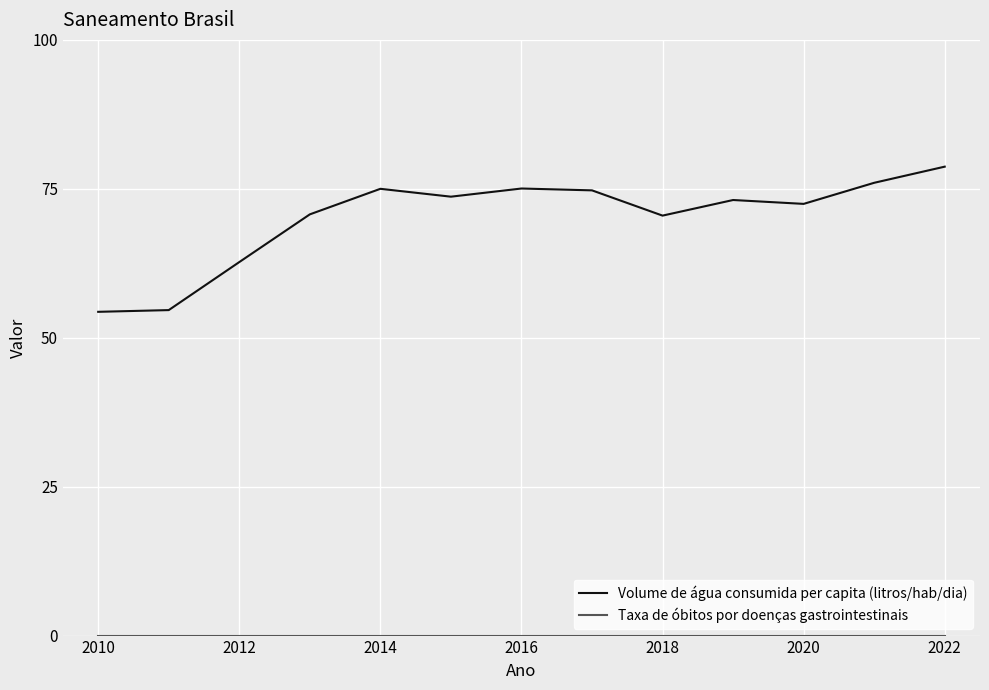

Which series has the widest spread of values?

Volume de água consumida per capita (litros/hab/dia)